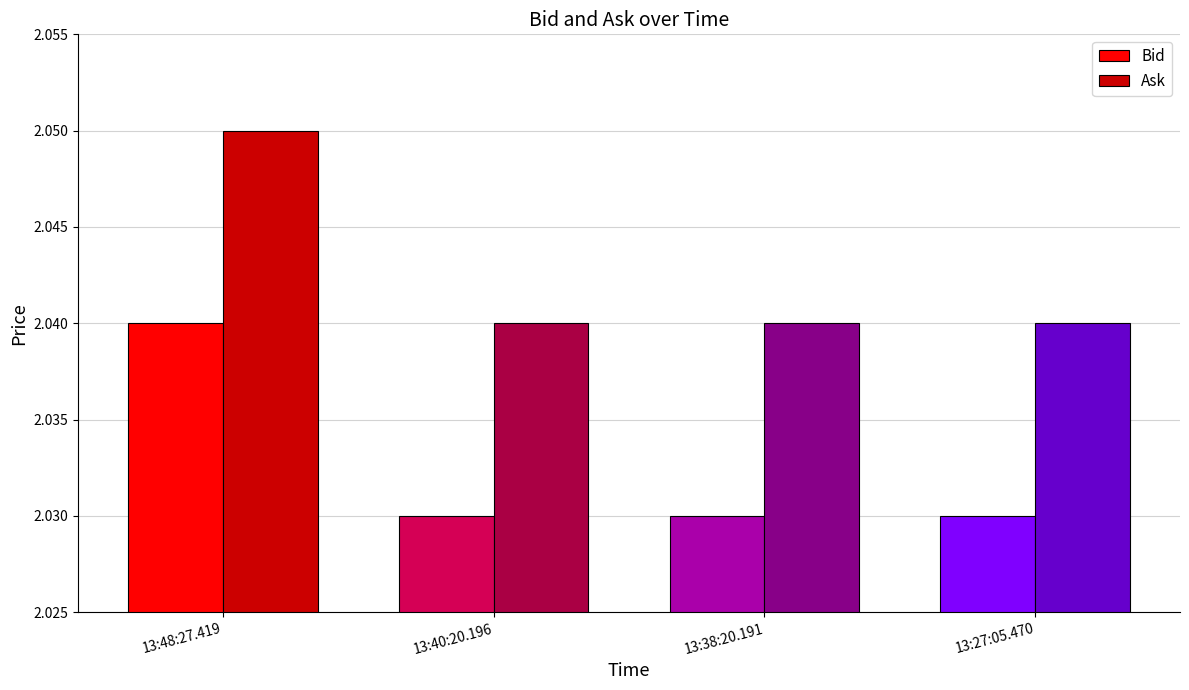

What is the sum of all Bid values?

8.1